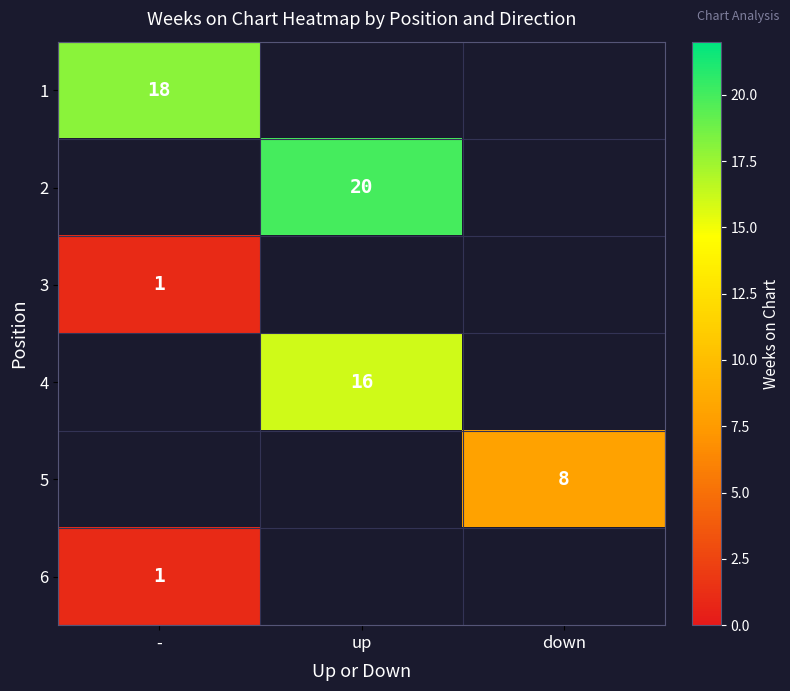

The 1 series shows 26 at -. True or false?

False